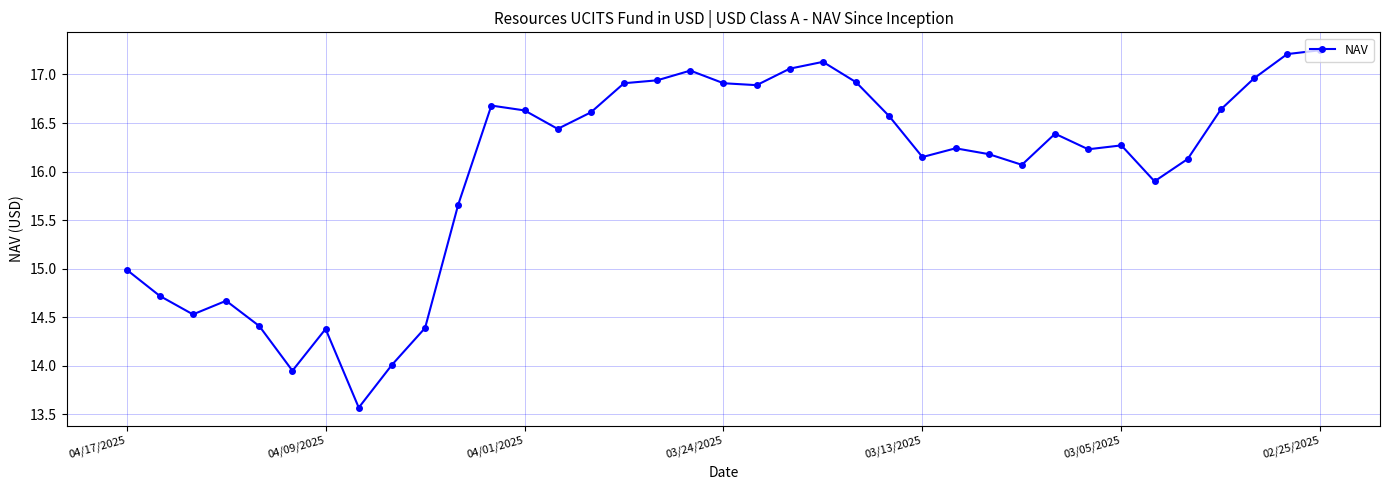

What is the sum of all values?

591.6